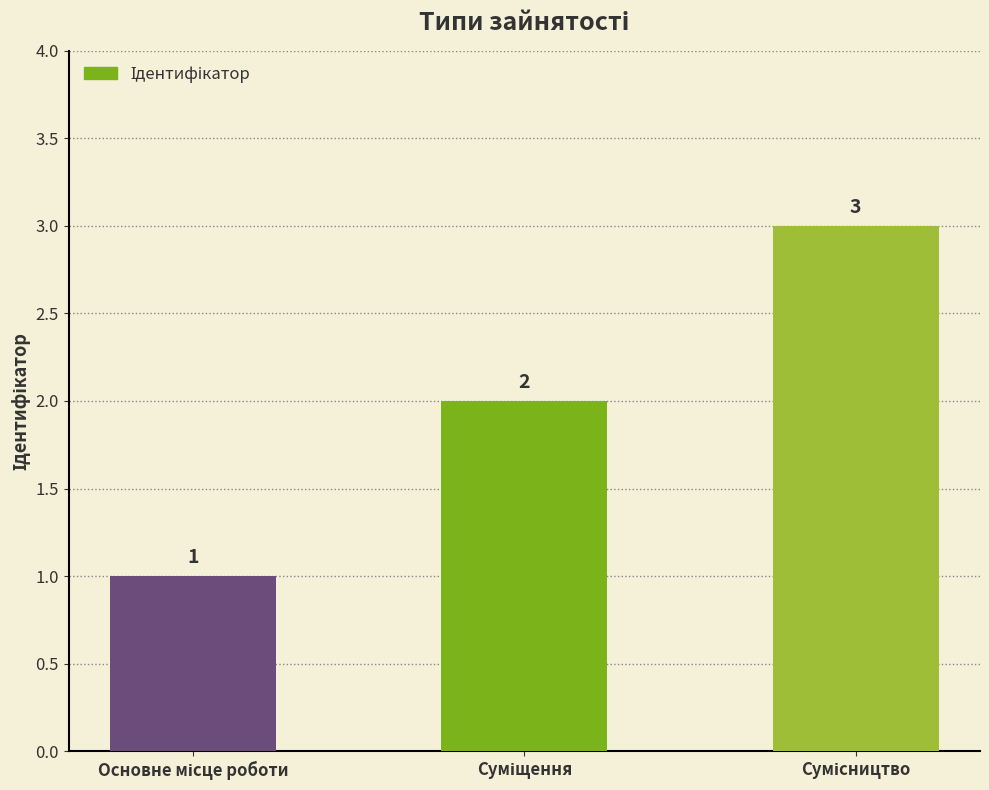

Are the bars grouped side by side (vs. stacked)?

No